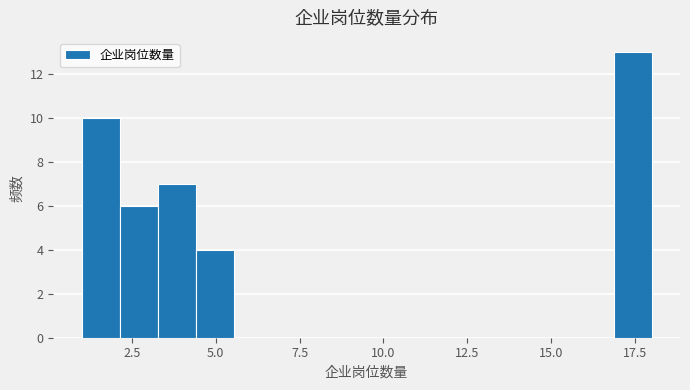

Around what value on the x-axis is the tallest bar? Give the approximate position of its centre, as read against the axis.

17.5